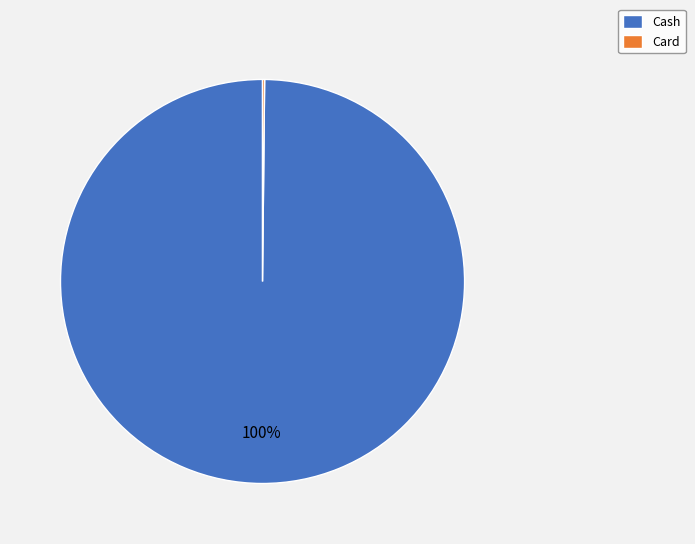

To the nearest percent, what percentage of the pie is Cash?

100%